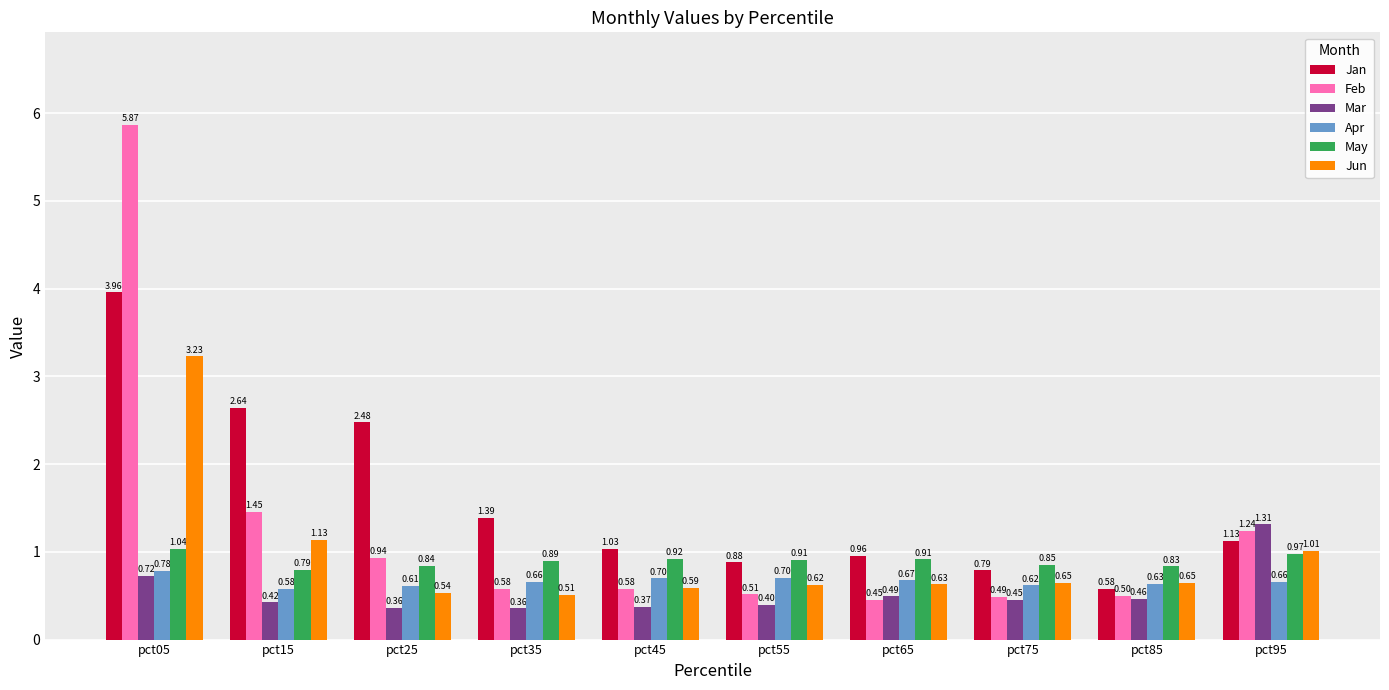

How many bars are there in total?

60